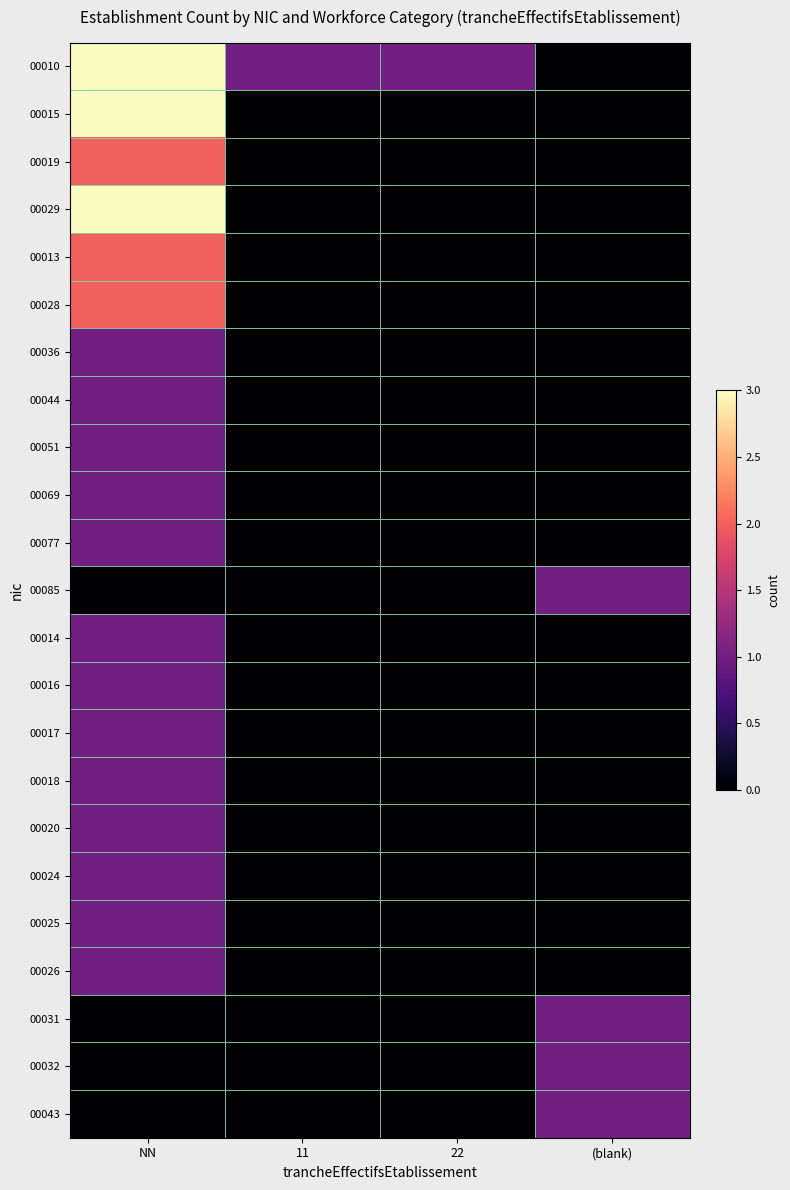

Count the number of categories in the chart.

4